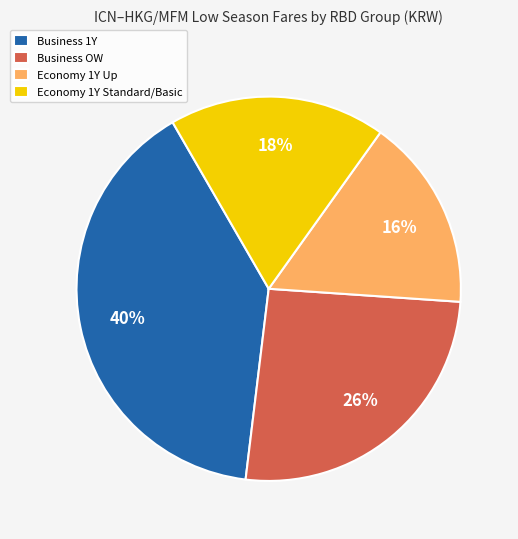

Approximately how many times larger is the value at Business OW compared to Economy 1Y Up?

1.6